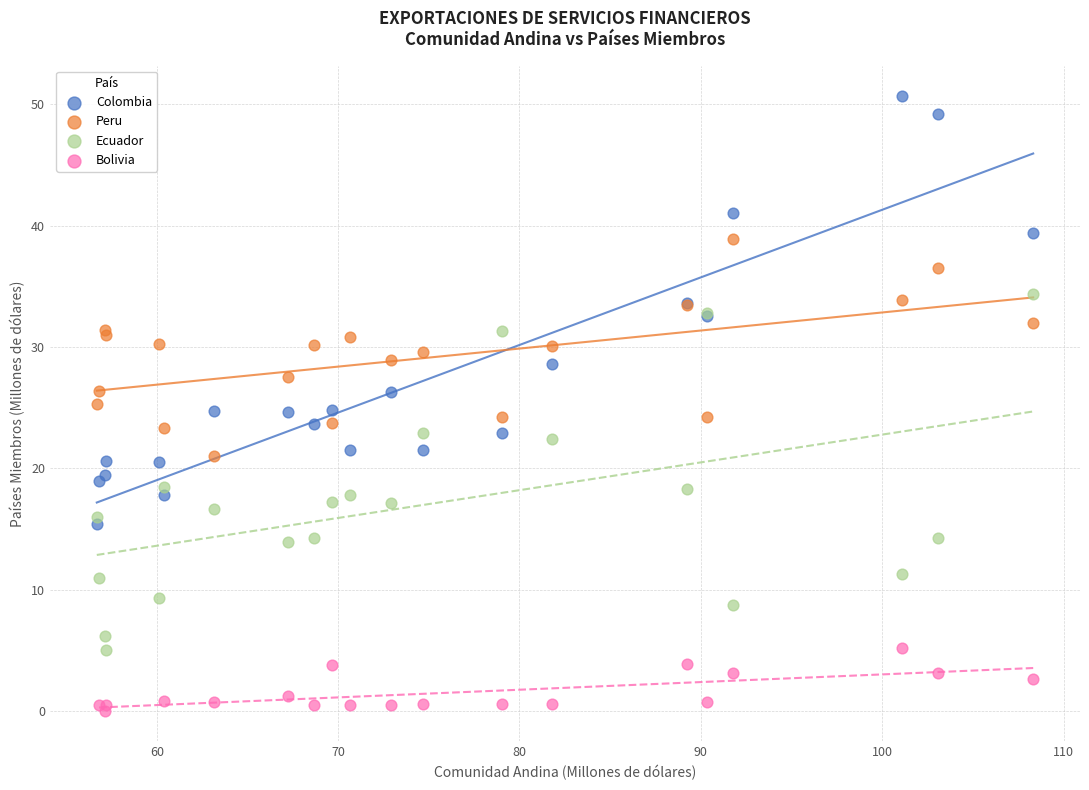

What are all the series names shown in the legend?

Colombia, Peru, Ecuador, Bolivia